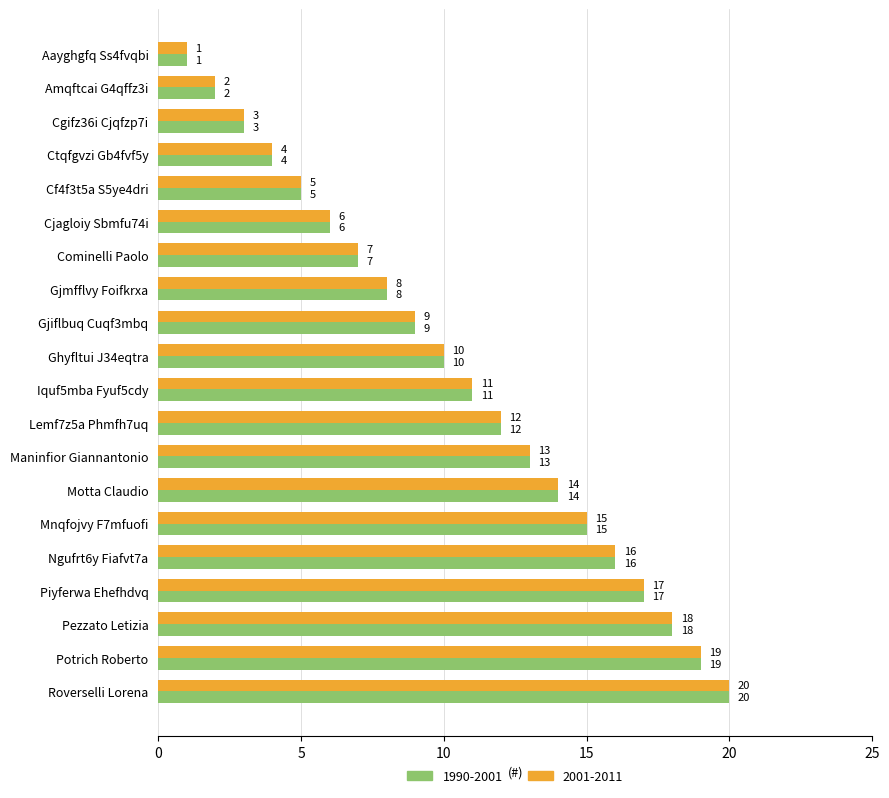

List the labels in order of 2001-2011 value, smallest first.

Aayghgfq Ss4fvqbi, Amqftcai G4qffz3i, Cgifz36i Cjqfzp7i, Ctqfgvzi Gb4fvf5y, Cf4f3t5a S5ye4dri, Cjagloiy Sbmfu74i, Cominelli Paolo, Gjmfflvy Foifkrxa, Gjiflbuq Cuqf3mbq, Ghyfltui J34eqtra, Iquf5mba Fyuf5cdy, Lemf7z5a Phmfh7uq, Maninfior Giannantonio, Motta Claudio, Mnqfojvy F7mfuofi, Ngufrt6y Fiafvt7a, Piyferwa Ehefhdvq, Pezzato Letizia, Potrich Roberto, Roverselli Lorena